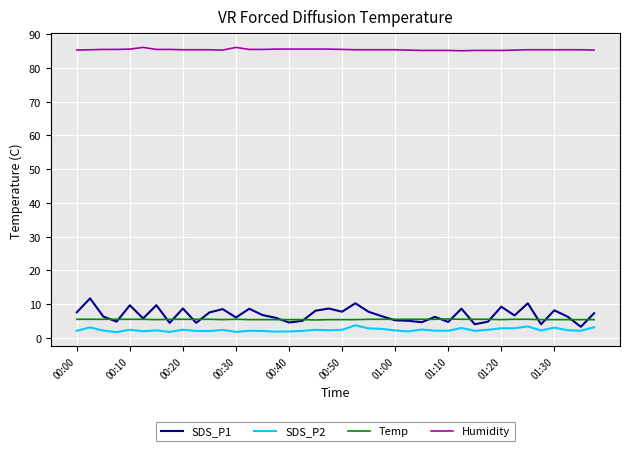

Which series has the largest total across all categories?

Humidity